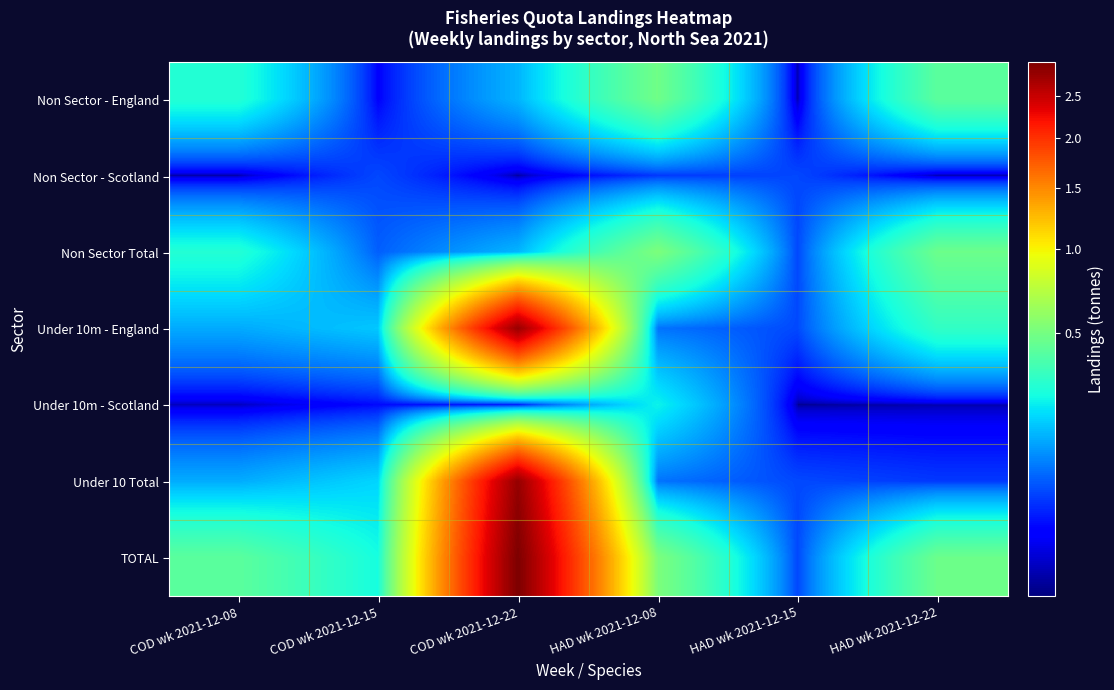

What is the total value across all series at HAD wk 2021-12-08?

2.0